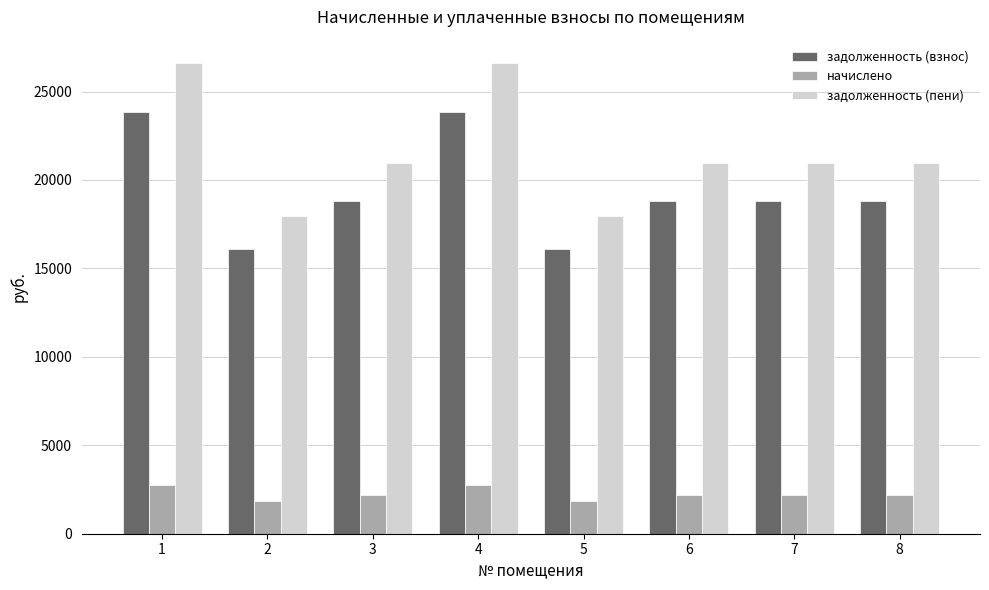

The value of начислено at 5 is 906.2. True or false?

False